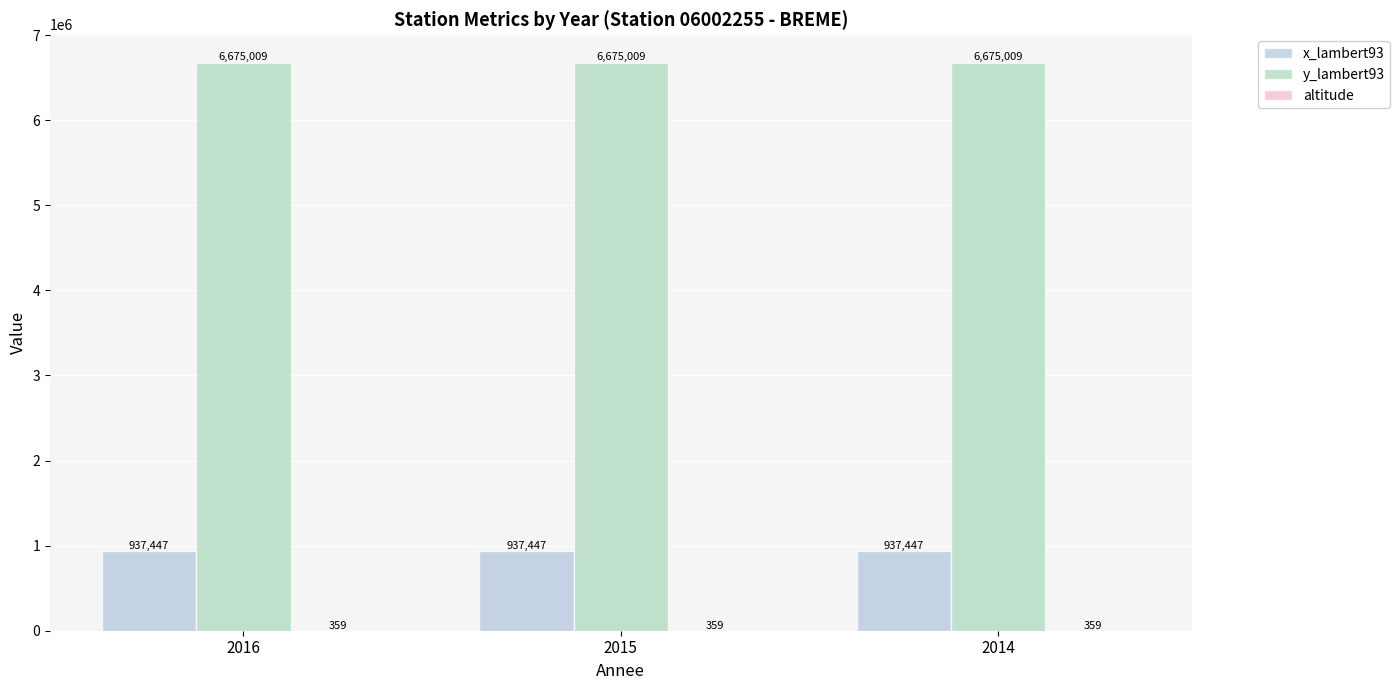

What is the greatest value displayed?

6675009